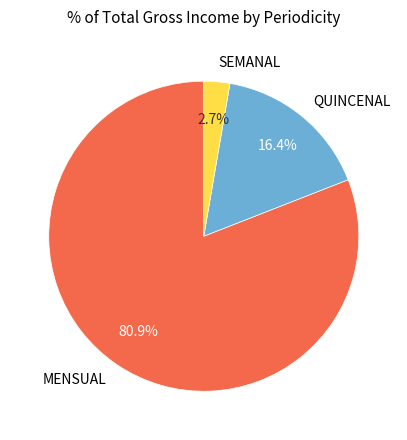

What is the smallest slice in the pie chart?

SEMANAL